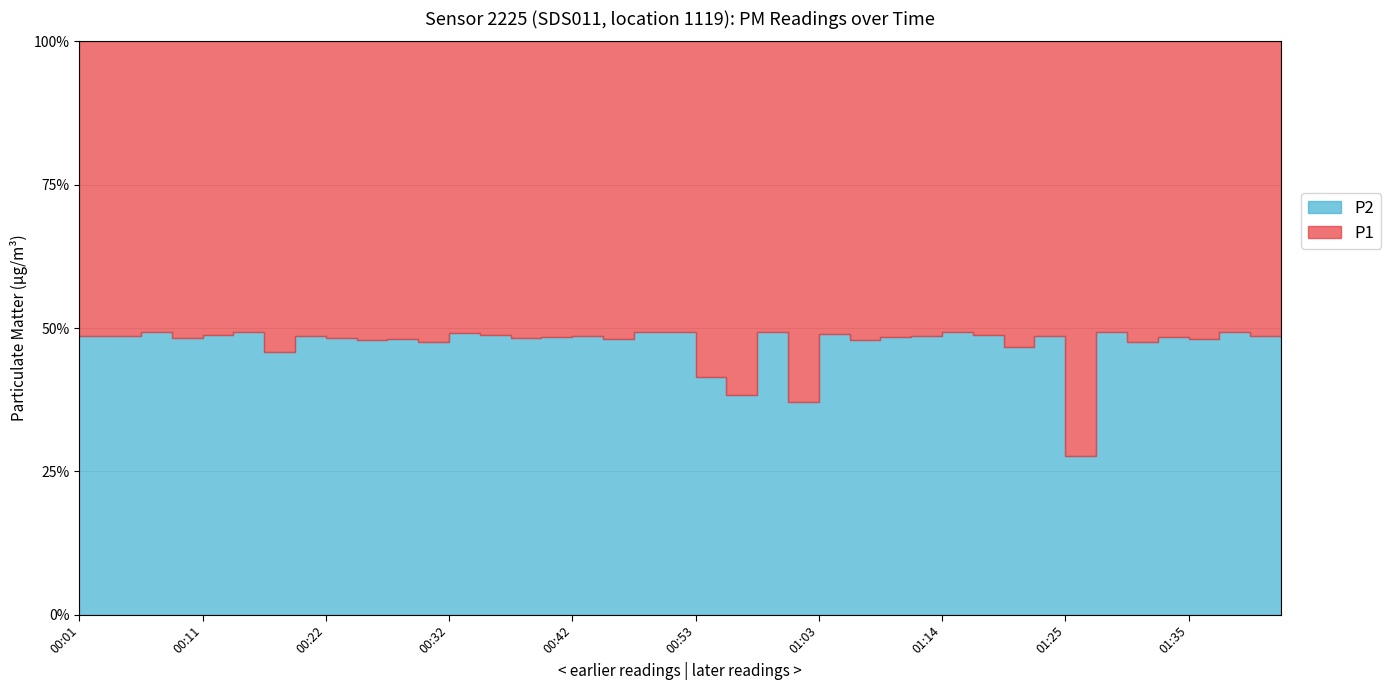

The P1 series shows 2.4 at 00:01. True or false?

False